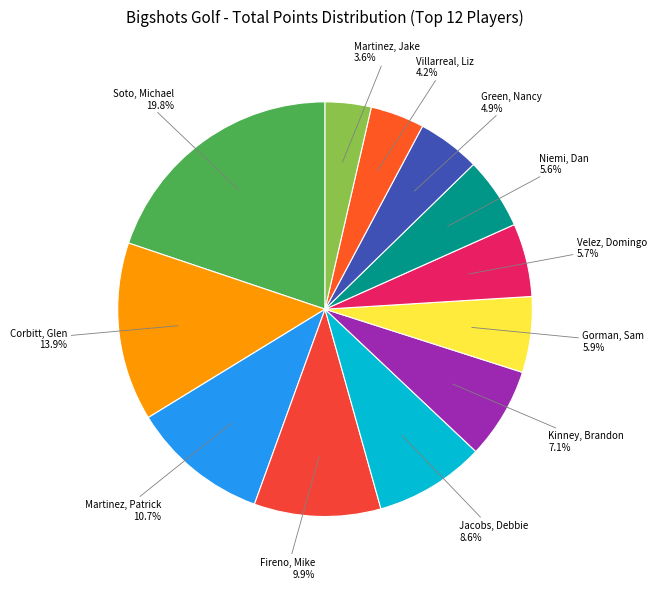

Between Martinez, Jake and Gorman, Sam, which is larger?

Gorman, Sam